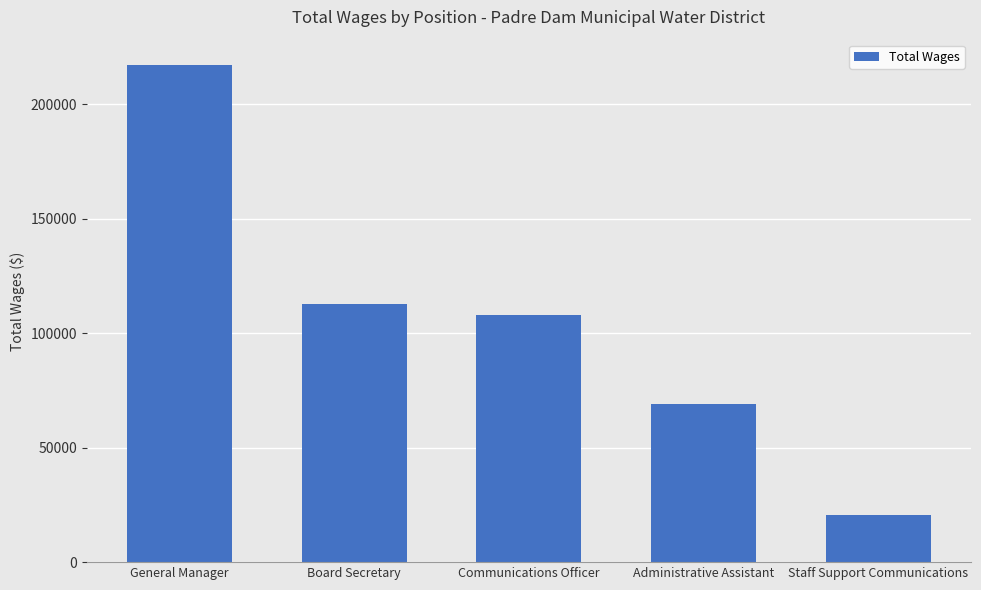

The value at Staff Support Communications is 7805. True or false?

False